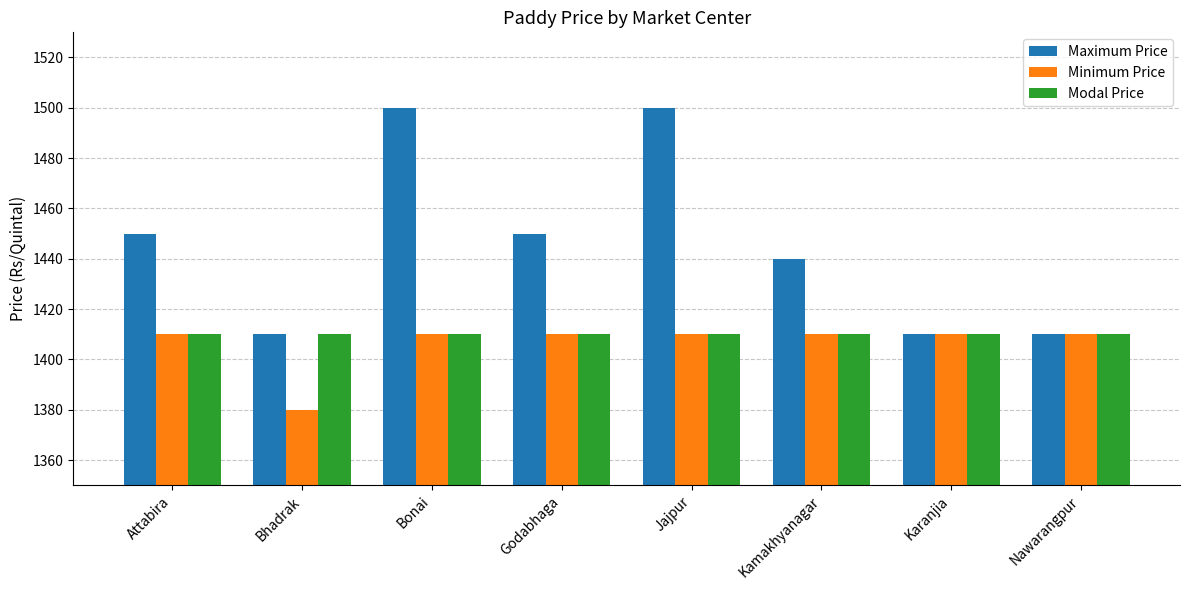

What is the total value across all series at Nawarangpur?

4230